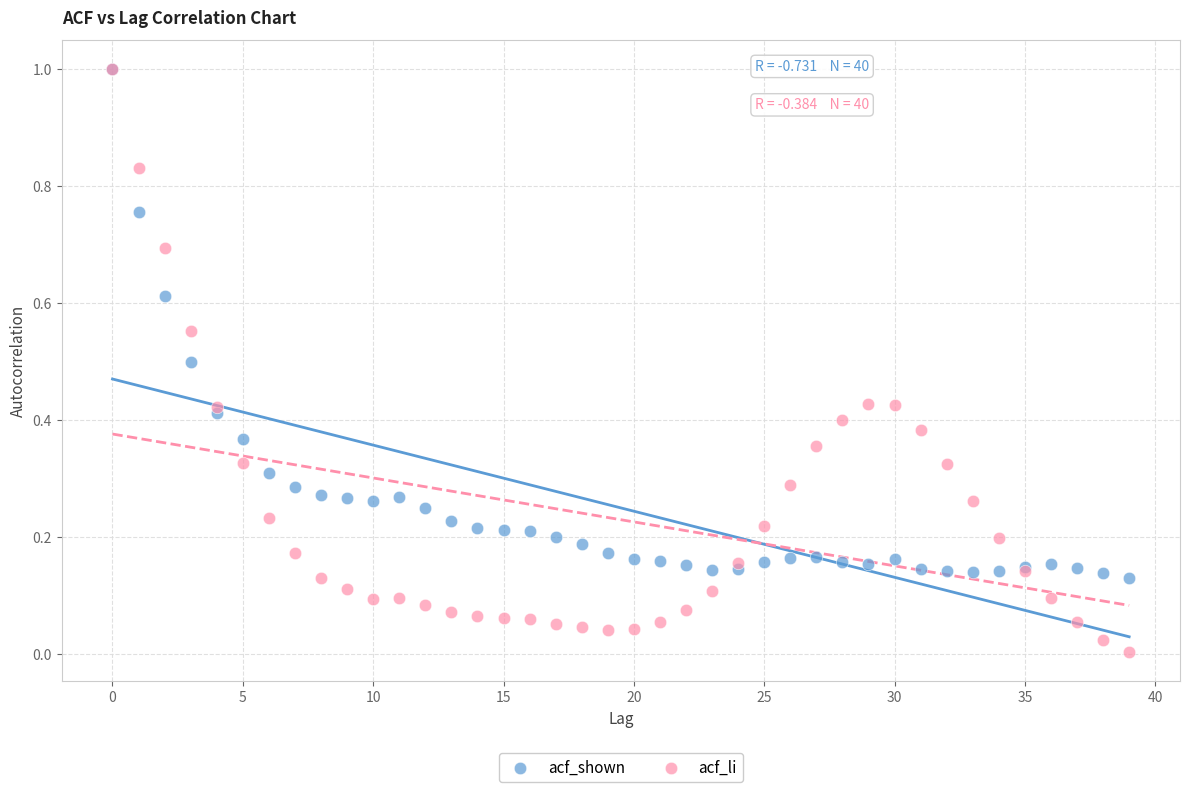

What are all the series names shown in the legend?

acf_shown, acf_li